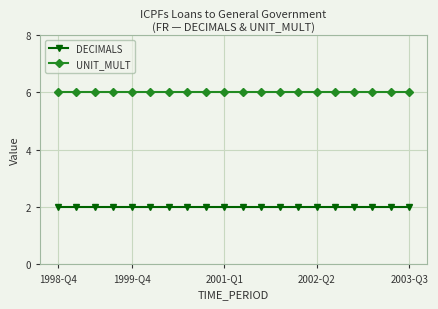

What are all the series names shown in the legend?

DECIMALS, UNIT_MULT